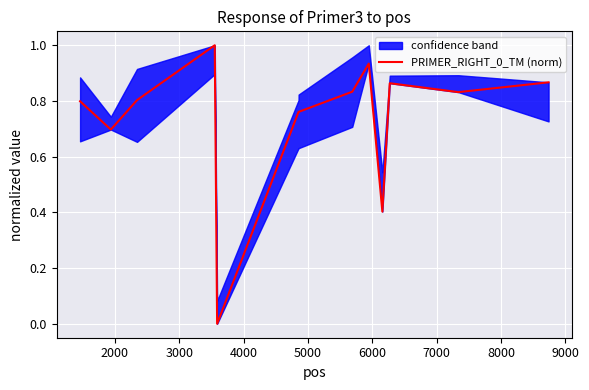

What is the highest value of the PRIMER_RIGHT_0_TM (norm) series?

1.0